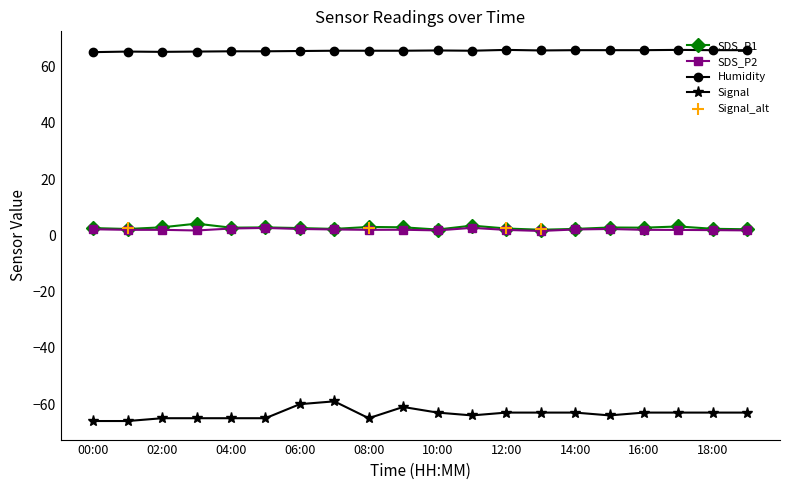

Which series reaches the maximum Y coordinate?

Humidity